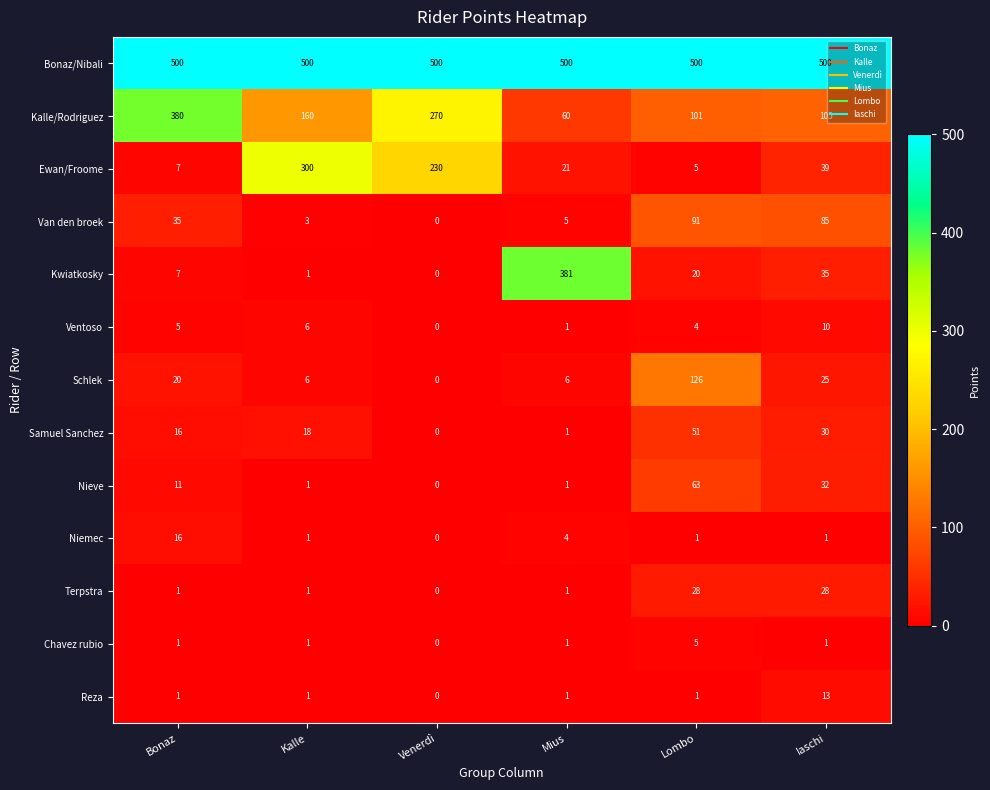

At which label is Nieve closest to 31?

Iaschi